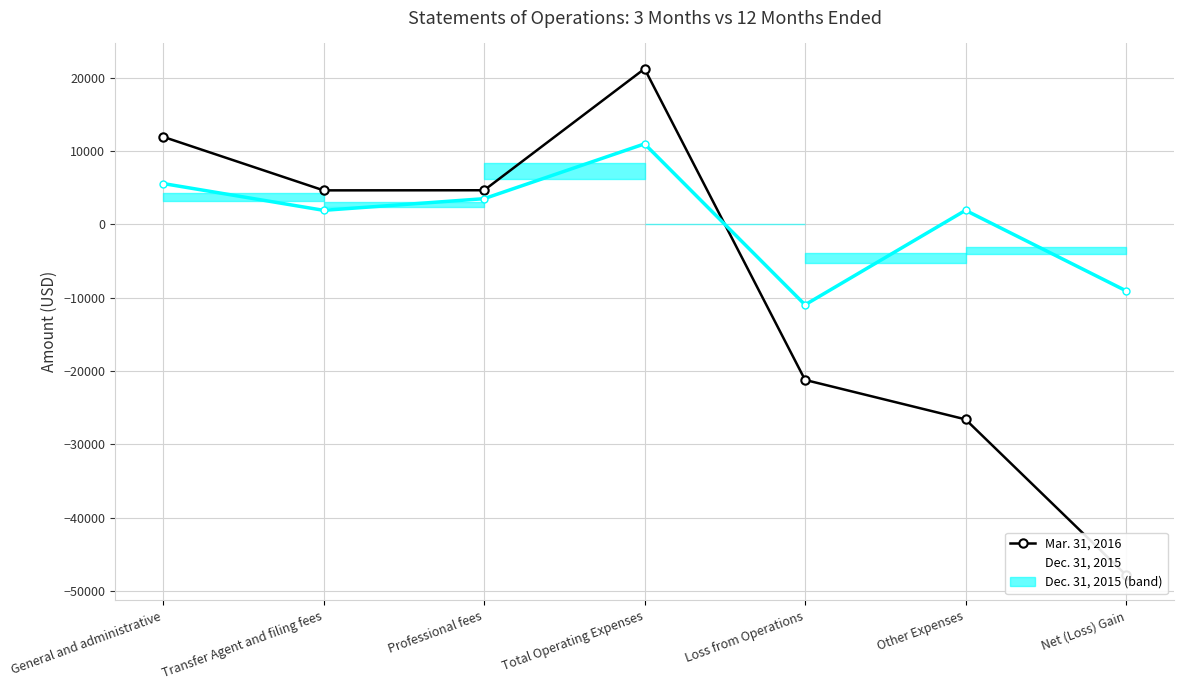

What is the label of the 2nd point from the left?

Transfer Agent and filing fees